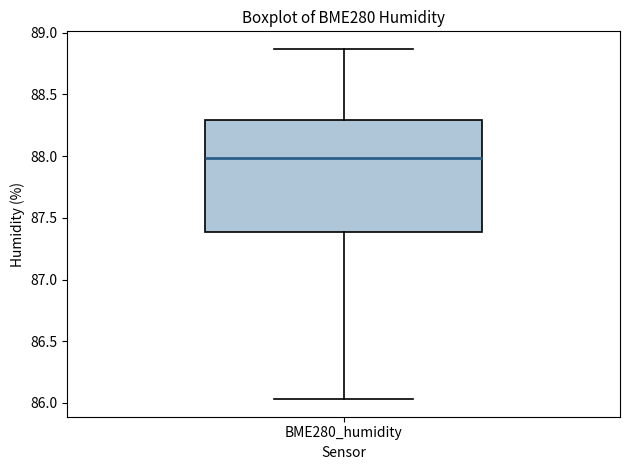

Read this box plot against the y-axis: the position of the median line, the range covered by the box, and the ends of both whiskers. The values are not printed on the chart, so give them approximately, as read against the axis.

median 88.00, box 87.40 to 88.30, whiskers 86.05 to 88.85